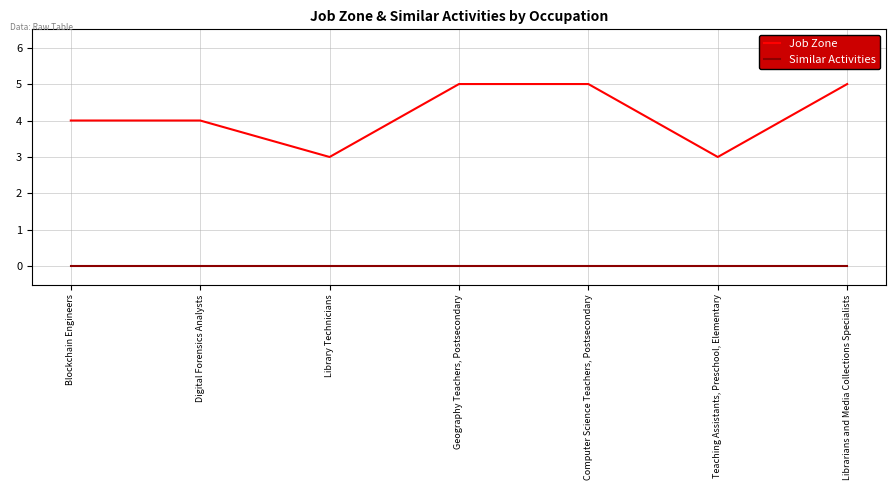

True or false: Similar Activities and Job Zone intersect in this chart.

False